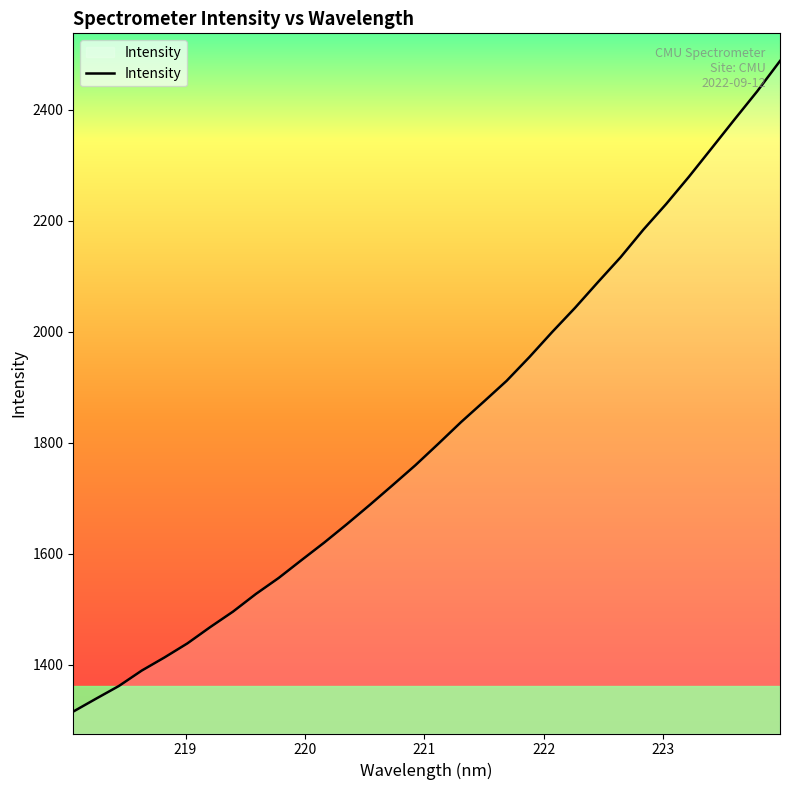

What is the smallest value displayed?

1316.0